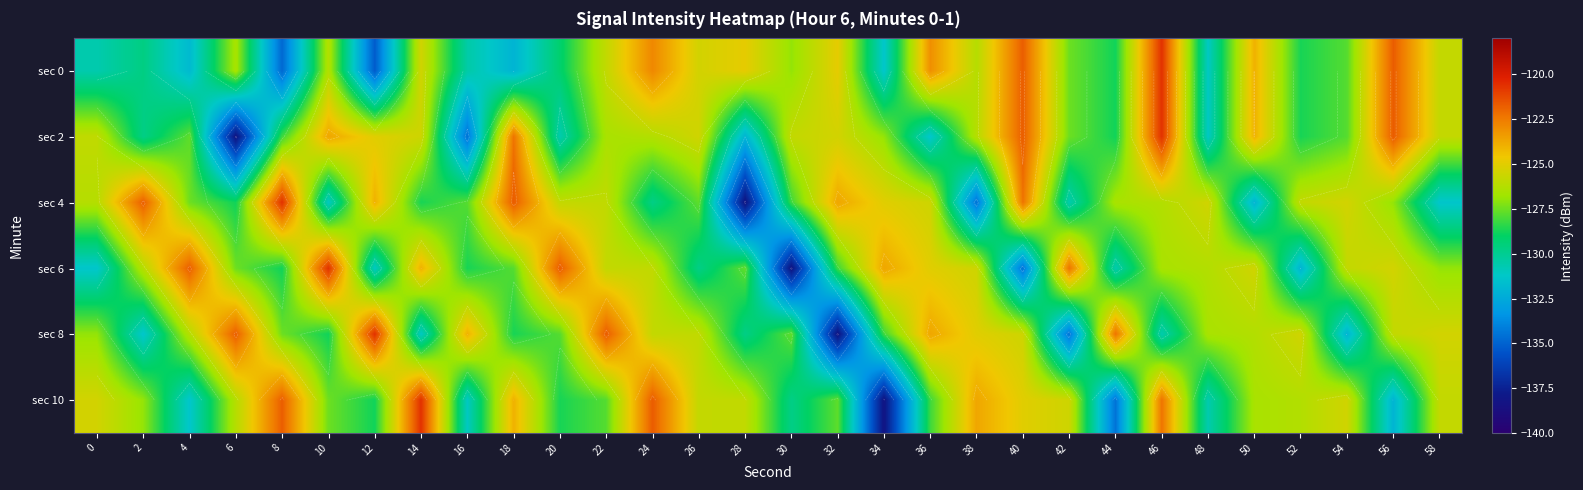

The sec 4 series shows -224.3 at 36. True or false?

False